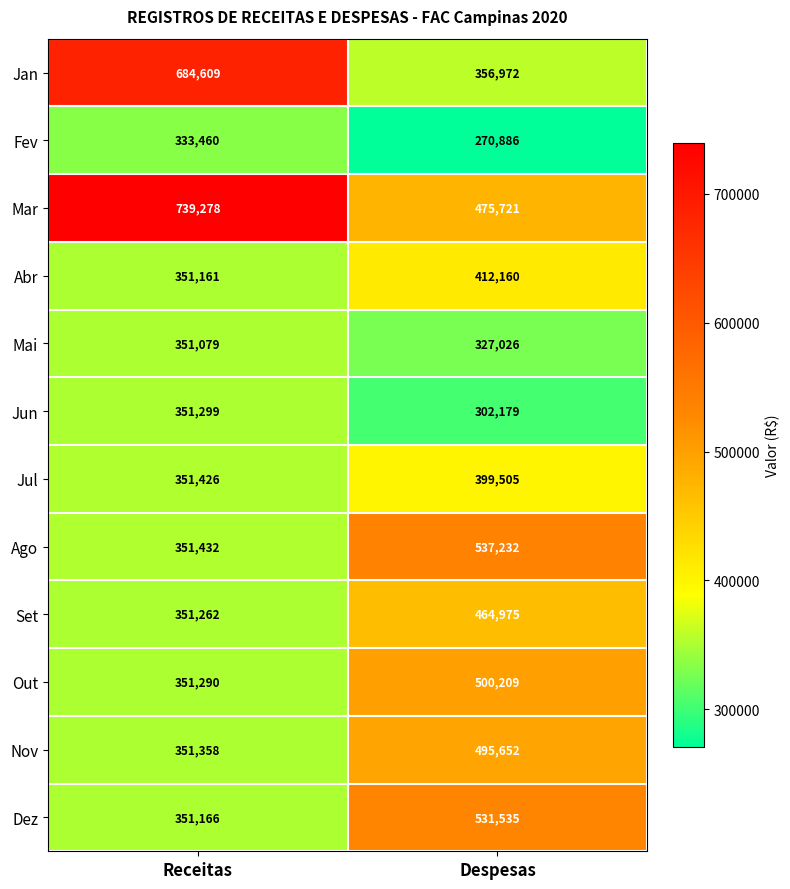

How many data points does each series have?

2